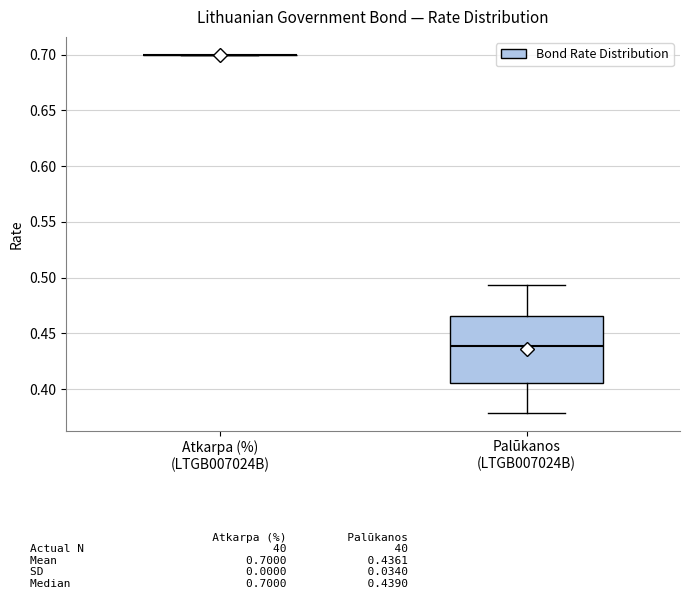

Reading left to right, read every box against the y-axis: the position of its median line, the range the box covers, and the ends of its whiskers. The values are not printed on the chart, so give them approximately, as read against the axis.

Atkarpa (%) (LTGB007024B): box collapsed to a line at 0.700, whiskers 0.700 to 0.700
Palūkanos (LTGB007024B): median 0.440, box 0.405 to 0.465, whiskers 0.380 to 0.495